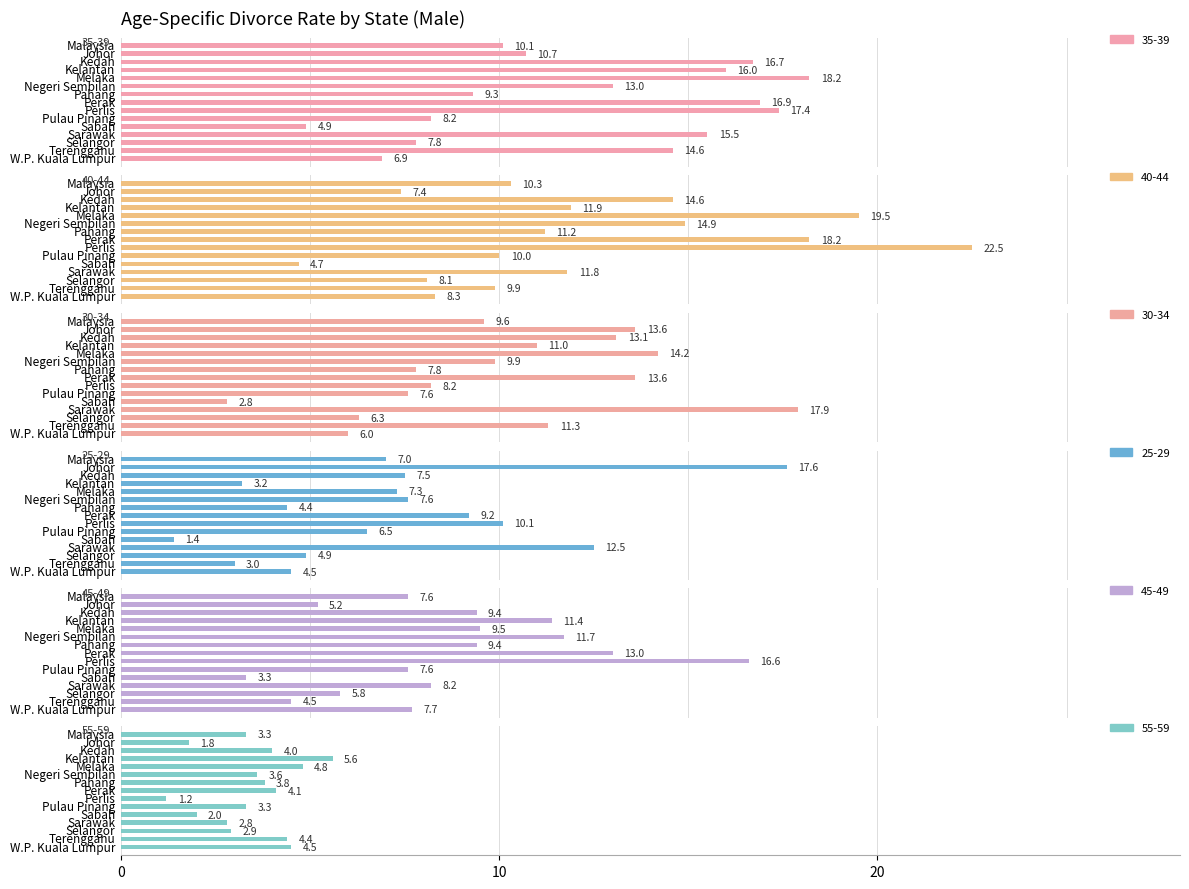

Are the bars grouped side by side (vs. stacked)?

Yes